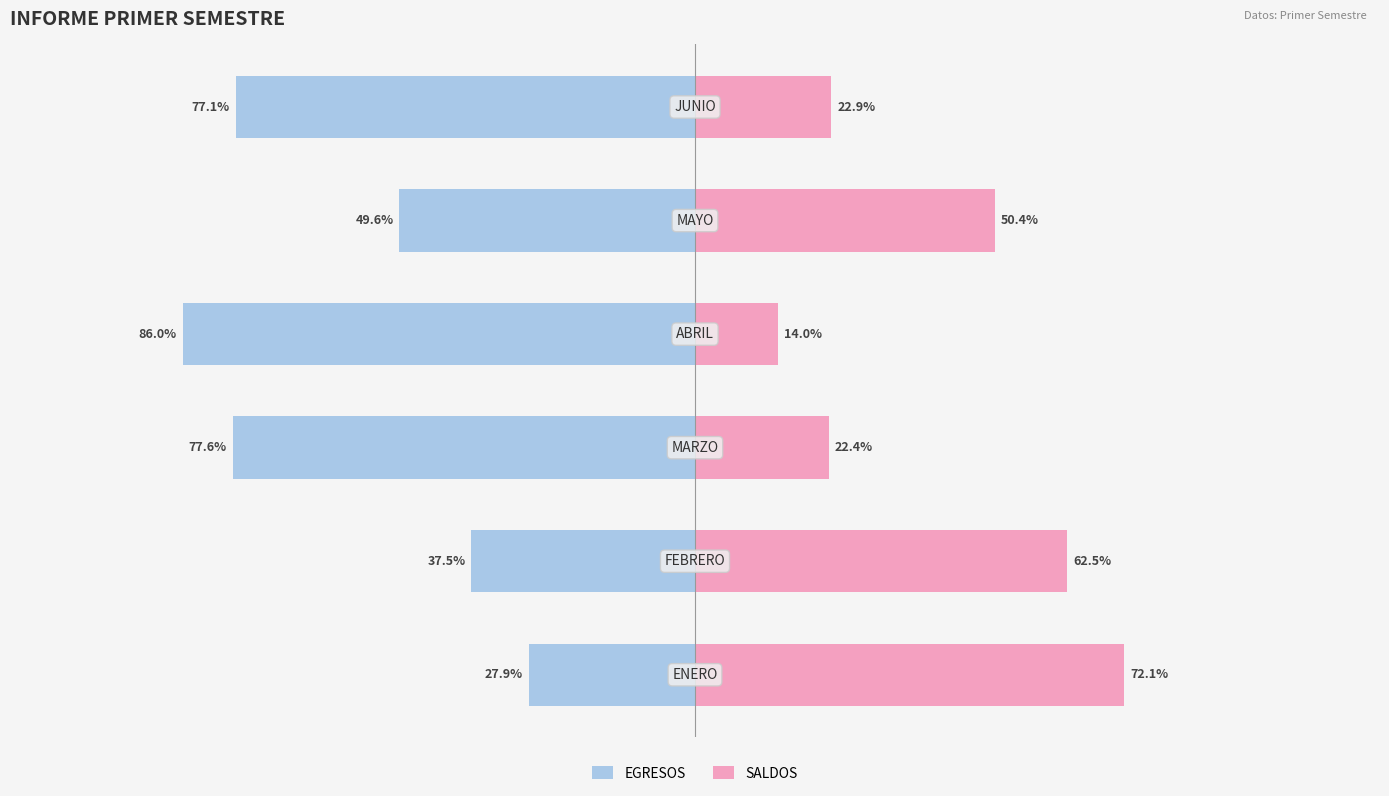

What is the lowest value of the EGRESOS series?

-86.0